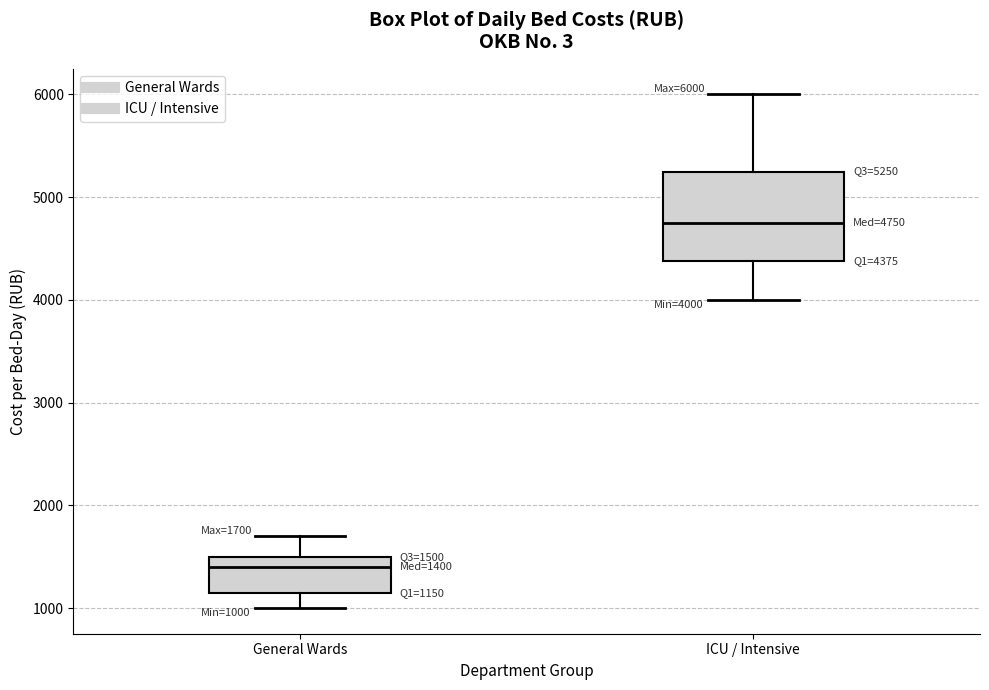

Which box has the highest median line?

ICU / Intensive